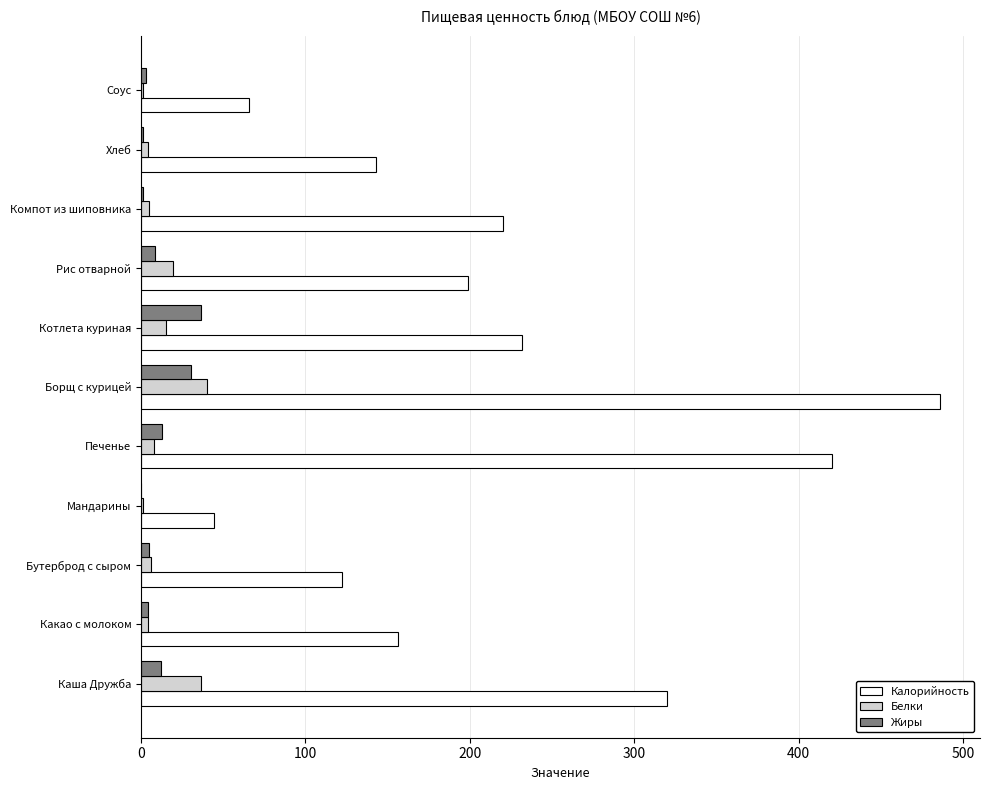

Which series changed the most between Мандарины and Котлета куриная?

Калорийность